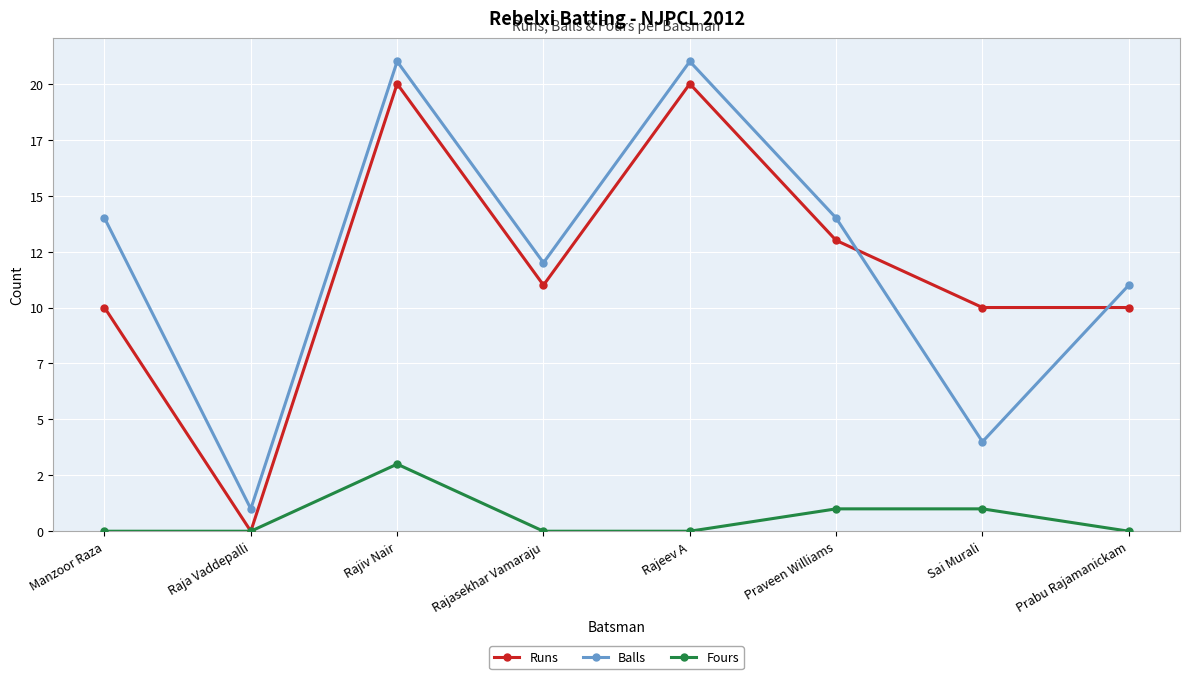

True or false: Runs has more than 1 points higher than both neighbors.

True